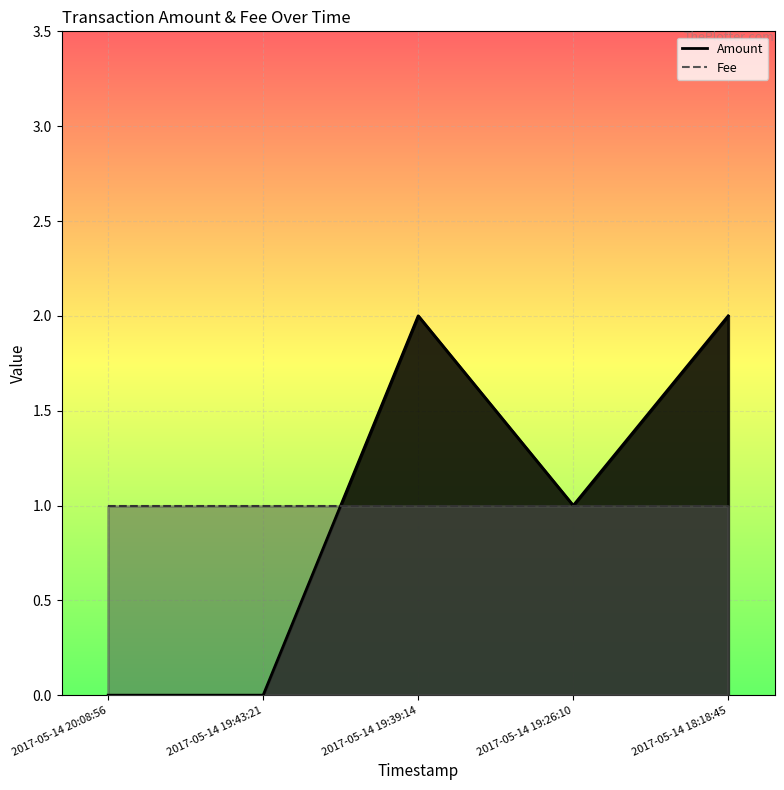

How many values are below 1?

2